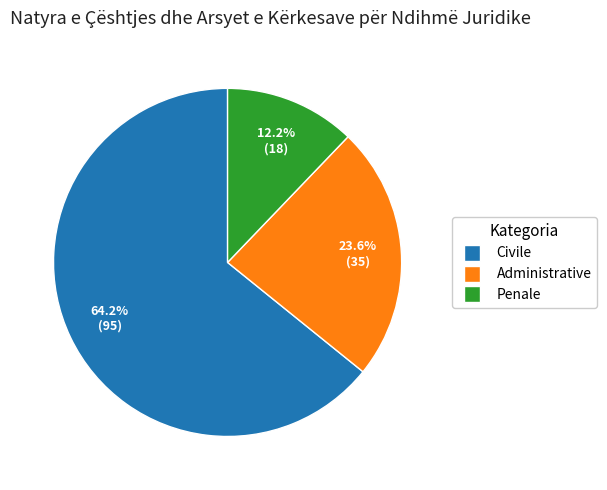

How many slices are in this pie chart?

3